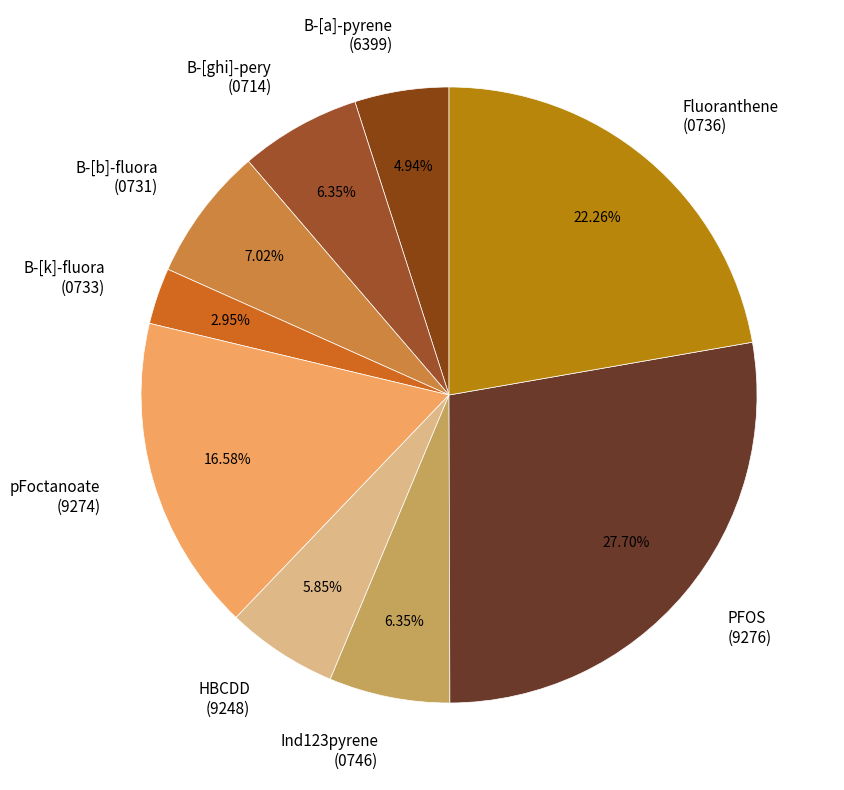

Do Fluoranthene (0736) and HBCDD (9248) together represent more than half of the pie?

No